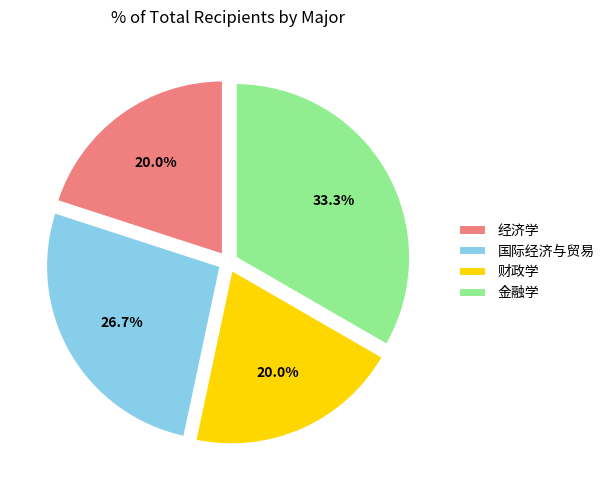

True or false: 财政学 accounts for 6% of the total.

False